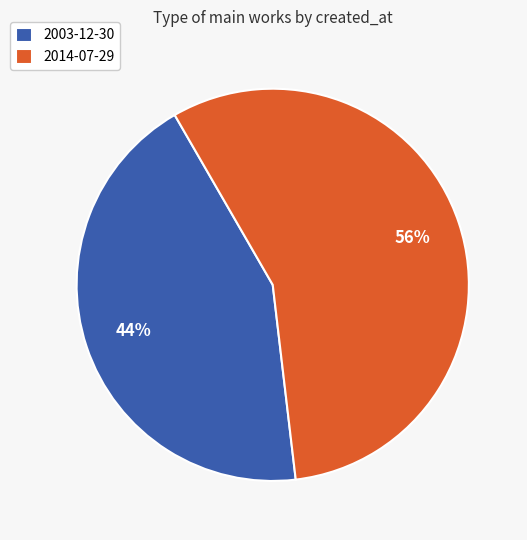

True or false: 2014-07-29 accounts for 56% of the total.

True